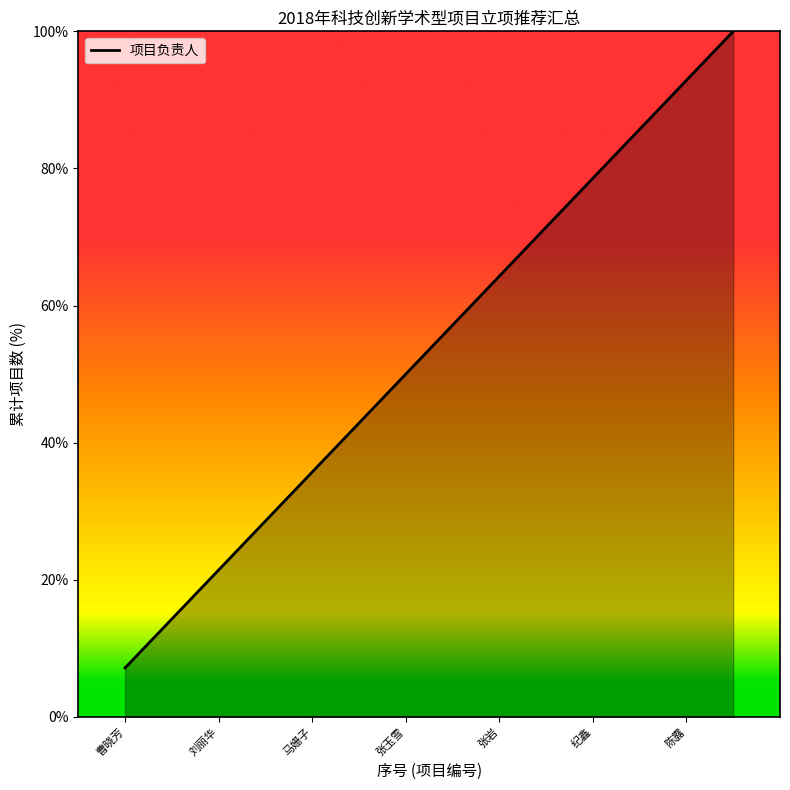

What is the difference between the maximum and minimum values?

92.9